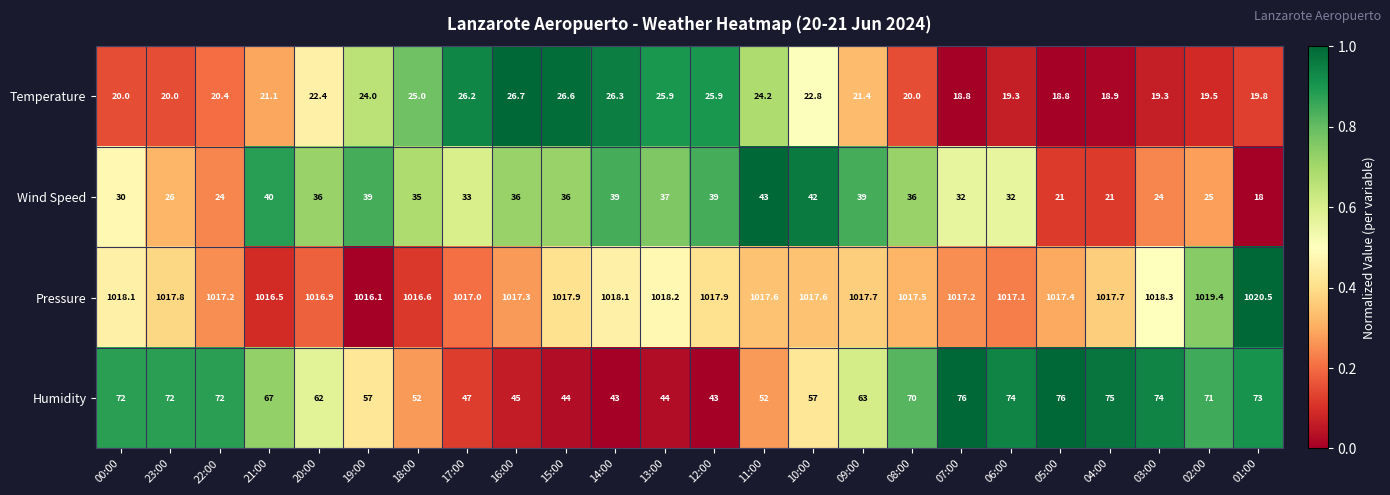

What is the difference between the maximum and second lowest values in the Wind Speed series?

22.0